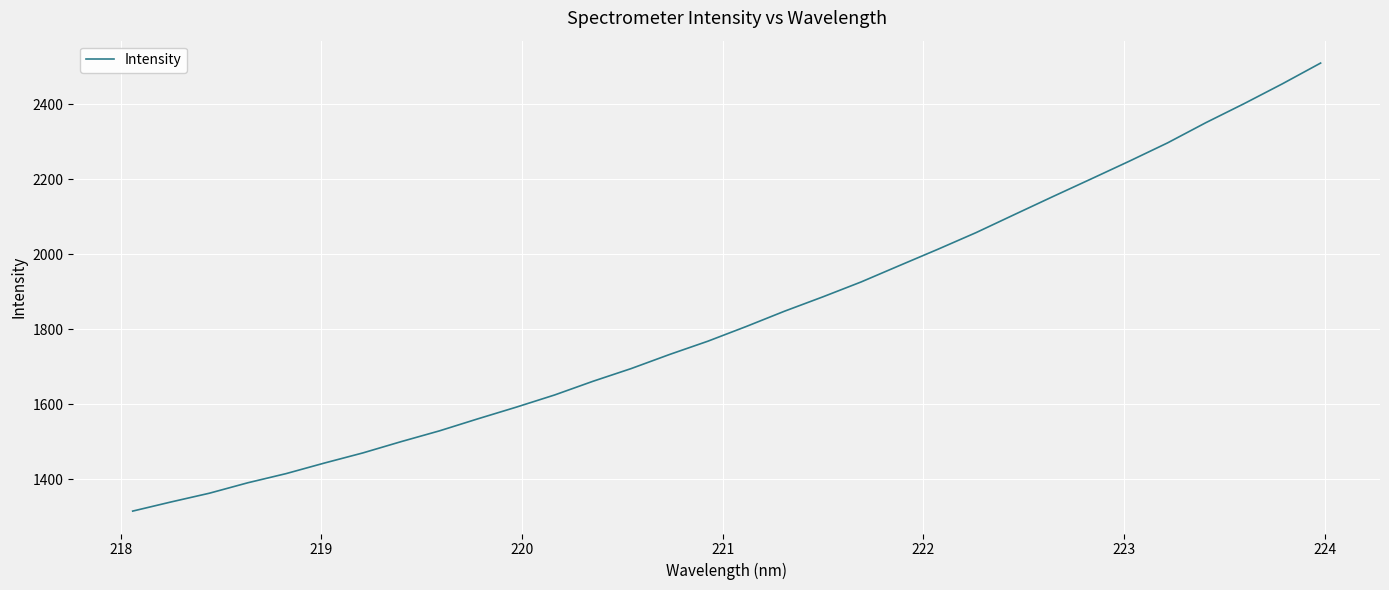

Count the number of values greater than 1807.

16